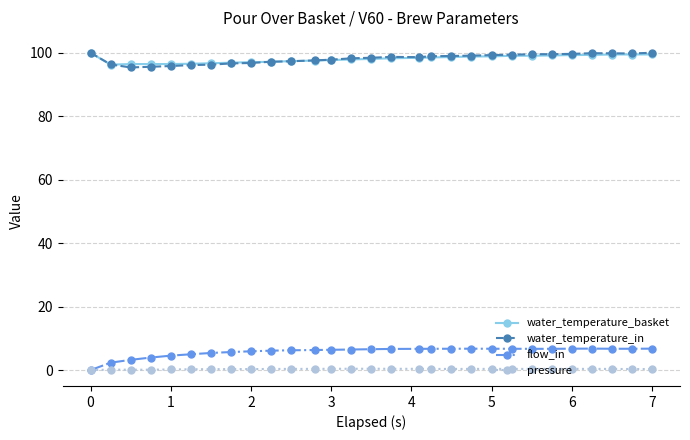

At how many categories does at least one series exceed 76?

29